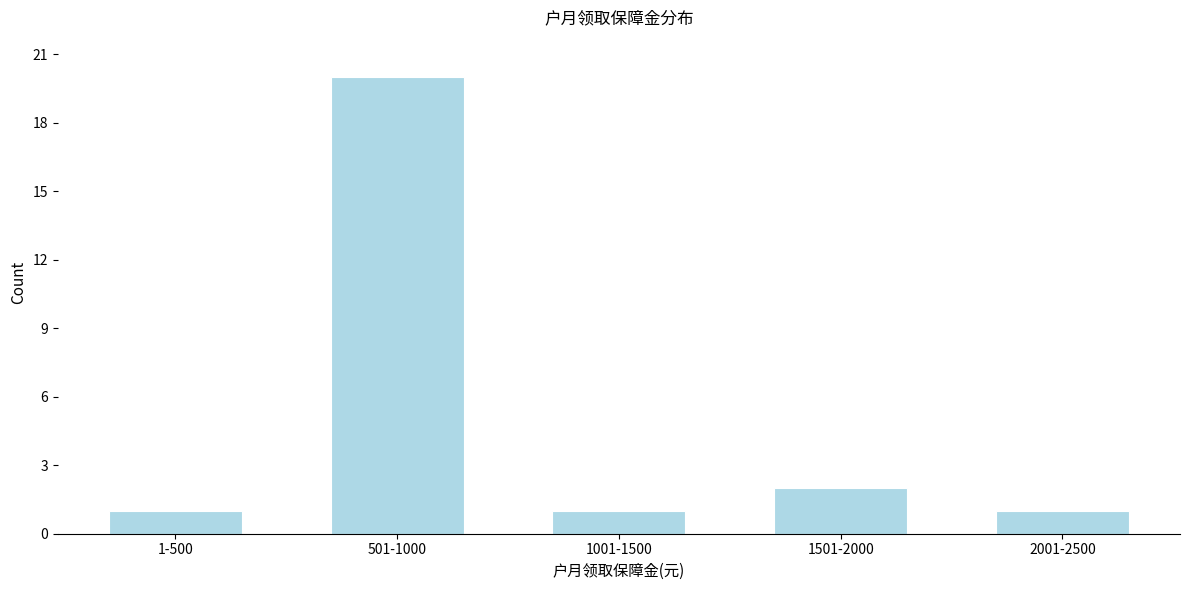

Reading right to left, transcribe all the data shown in this chart.

2001-2500=1	1501-2000=2	1001-1500=1	501-1000=20	1-500=1